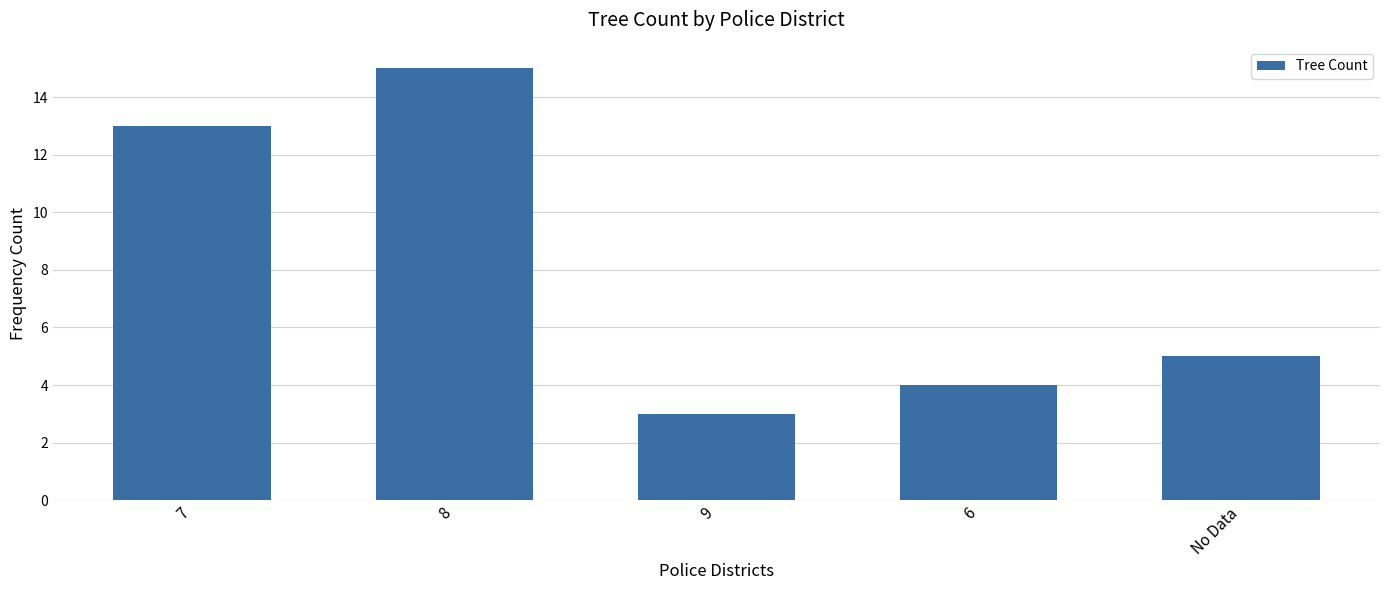

The value at 7 is 13. True or false?

True